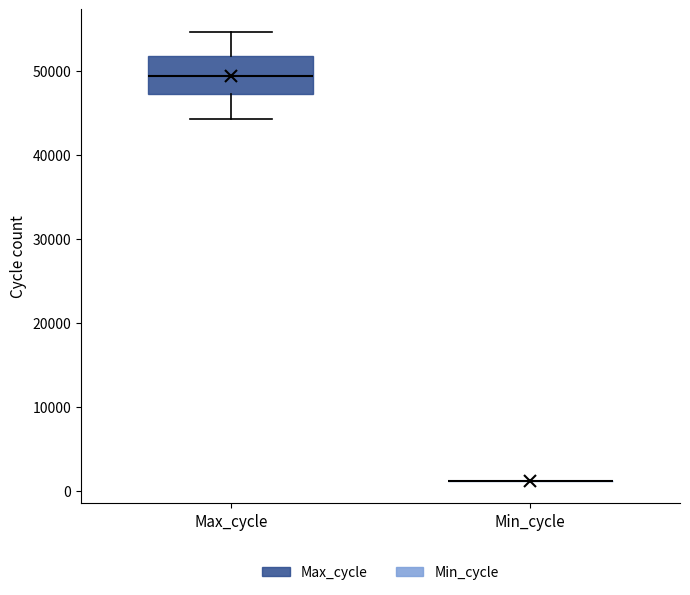

Reading left to right, transcribe this box plot: for each box, give where its median line is, the range the box spans, and where its two whiskers end, as read against the y-axis. The values are not printed on the chart, so give them approximately, as read against the axis.

Max_cycle: median 49000, box 47000 to 52000, whiskers 44000 to 55000
Min_cycle: box collapsed to a line at 1000, whiskers 1000 to 1000